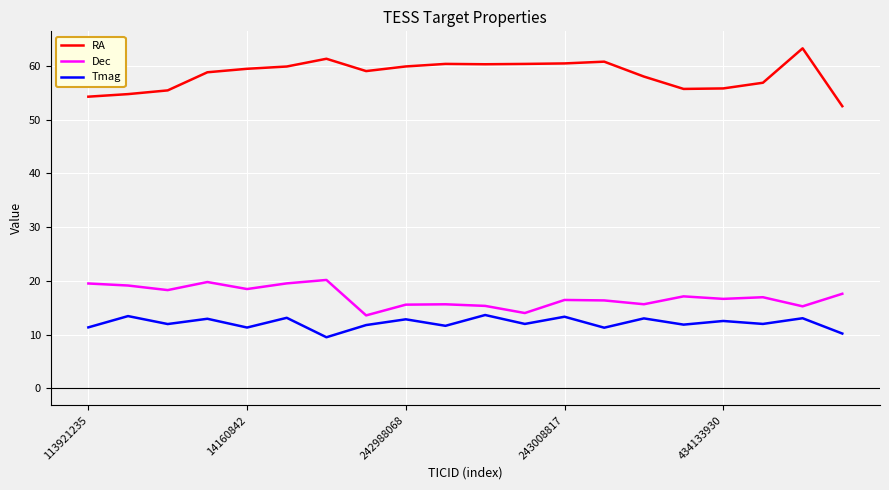

True or false: Tmag and Dec cross at least once.

False